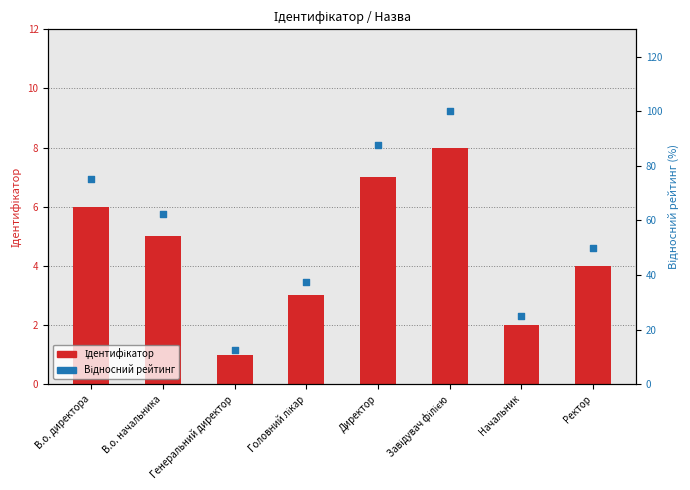

Which series has the largest total across all categories?

Відносний рейтинг